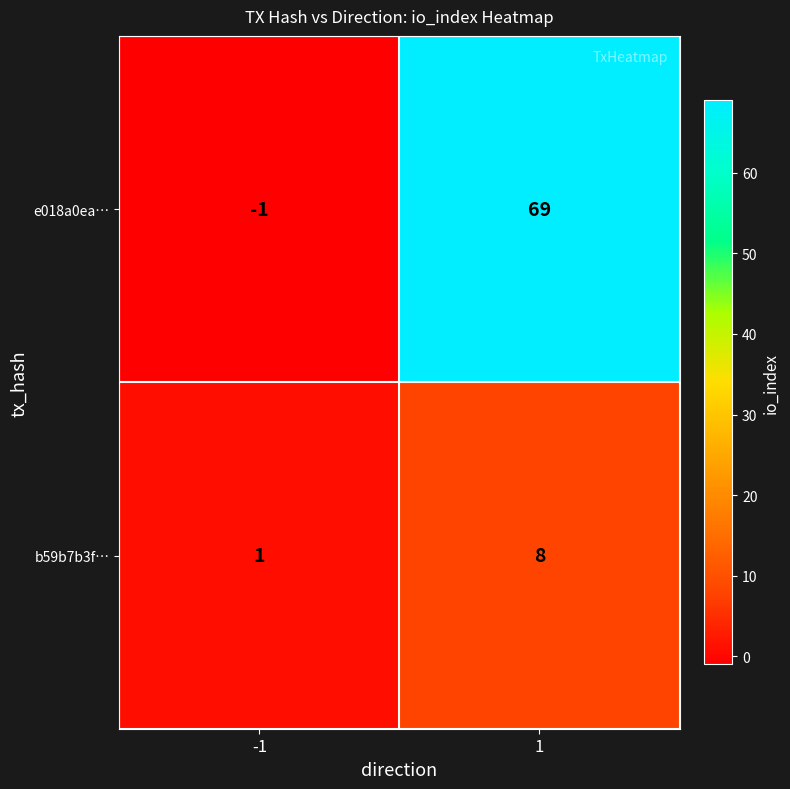

Reading right to left, what are all the values shown in this chart?

e018a0ea…: 1=69	-1=-1
b59b7b3f…: 1=8	-1=1